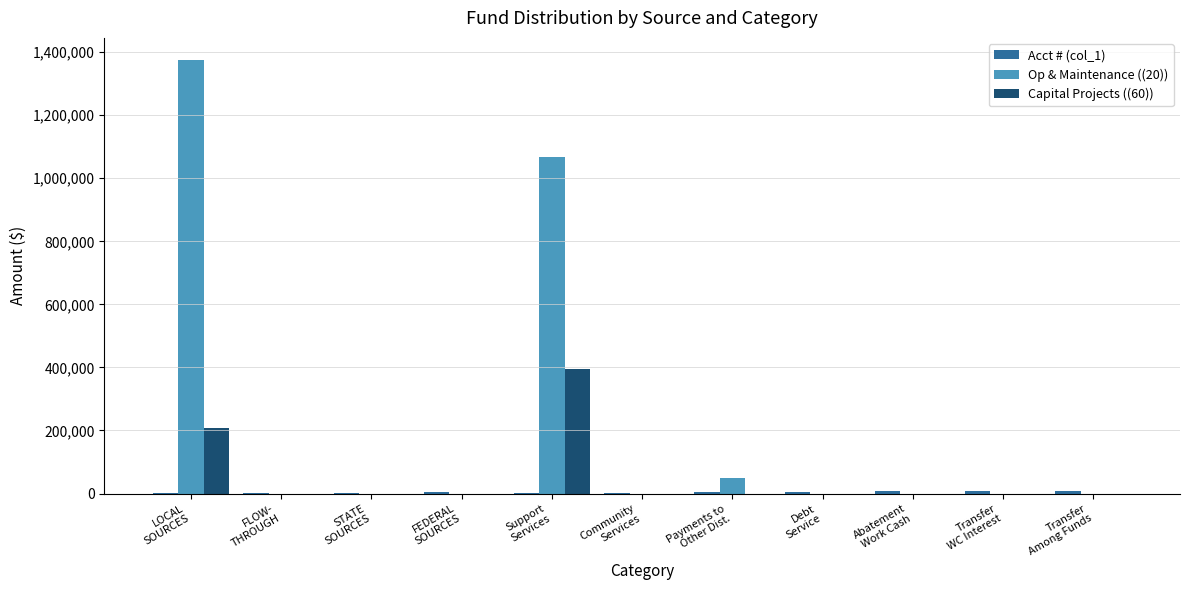

Count the number of data series in this chart.

3